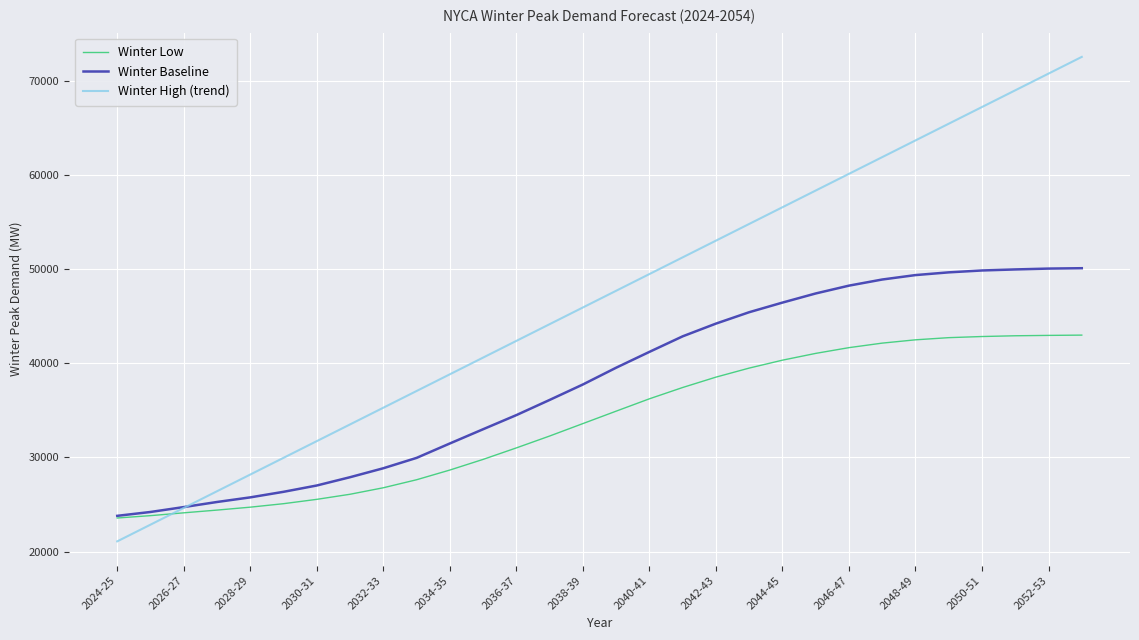

Which series has the largest total across all categories?

Winter High (trend)